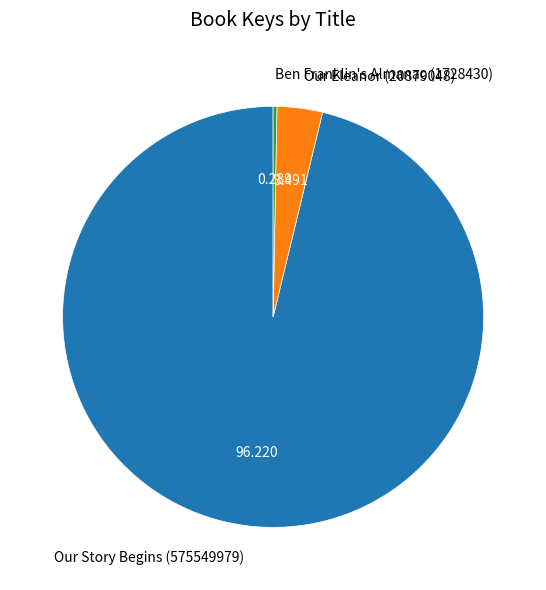

How many segments does this pie chart have?

3